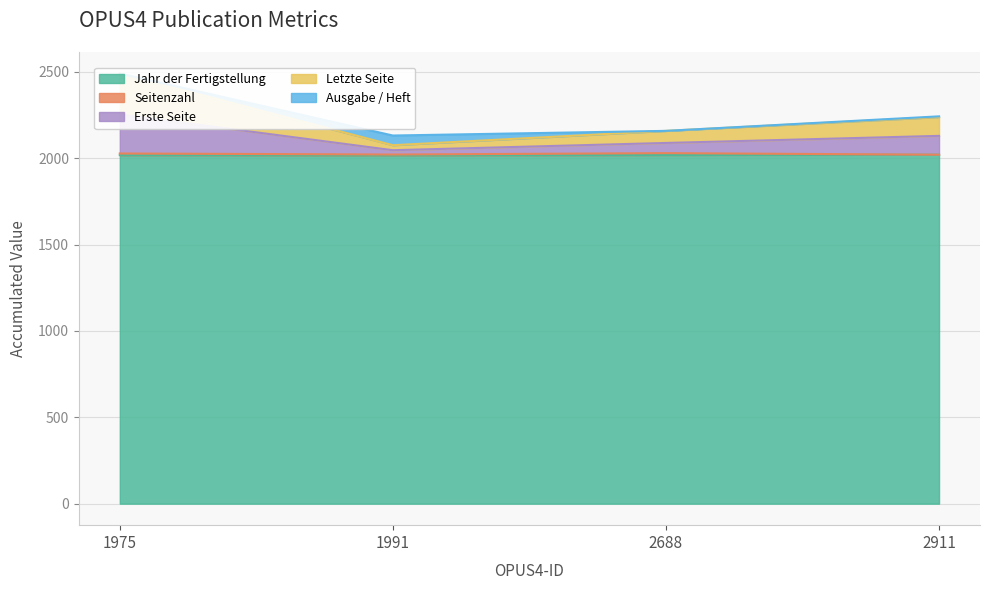

List the labels in order of Jahr der Fertigstellung value, smallest first.

1991, 1975, 2688, 2911